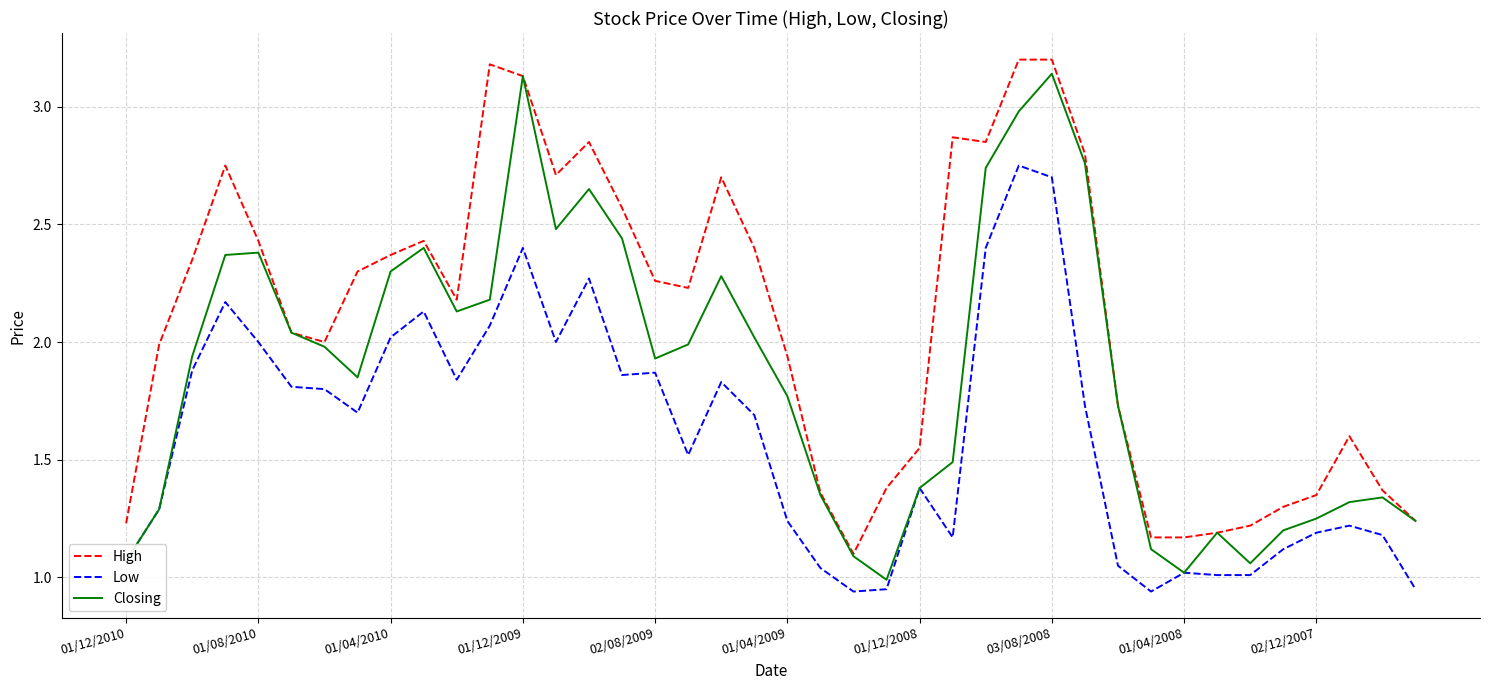

True or false: Low and High intersect in this chart.

False